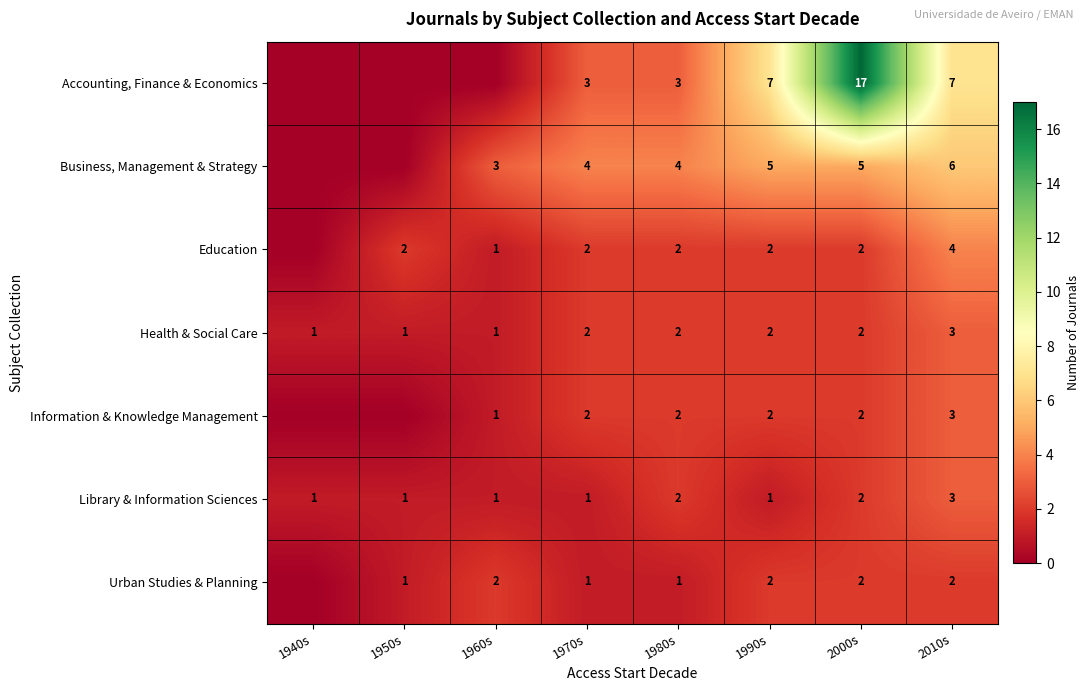

At which category is the sum across all series the highest?

2000s